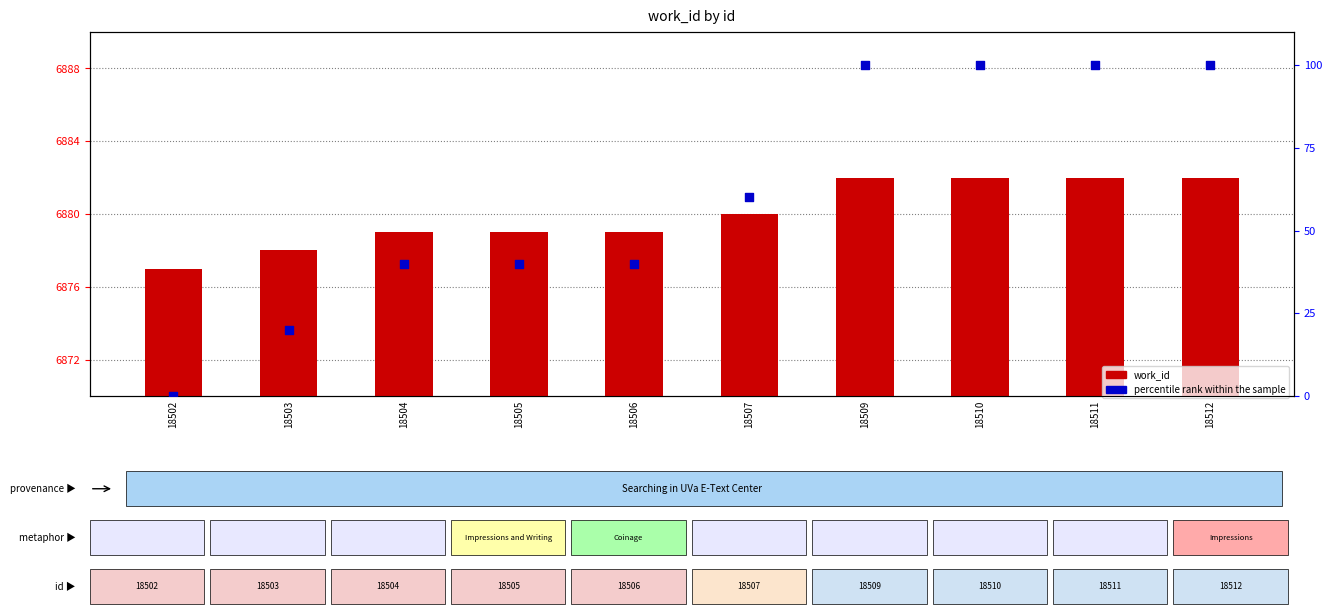

Which series contains the lowest Y value?

percentile rank within the sample